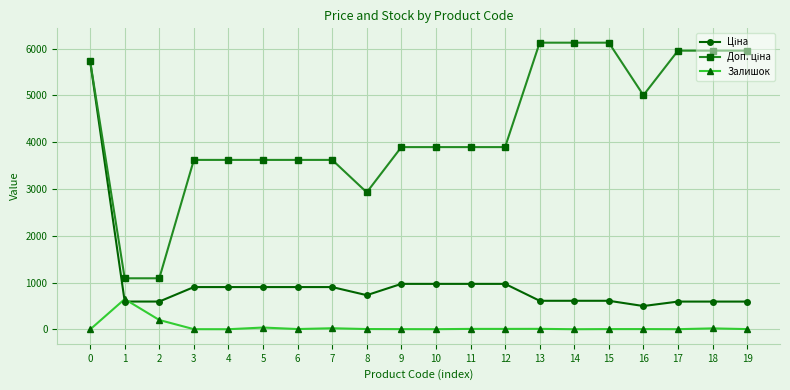

What is the greatest value displayed?

6128.5